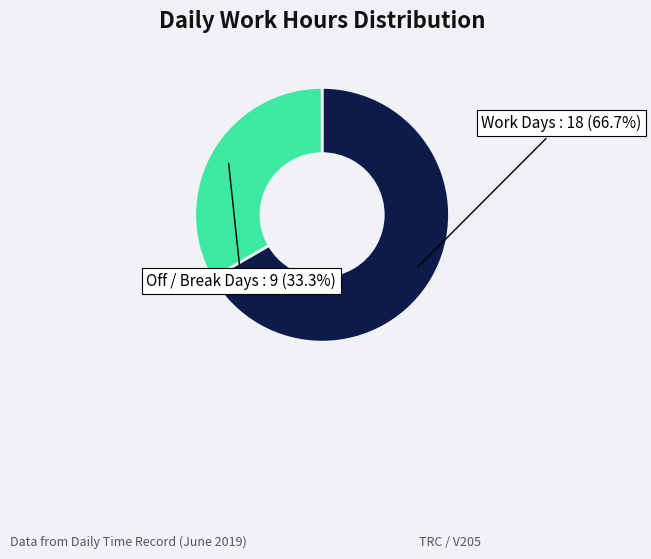

Does any single category account for the majority?

Yes